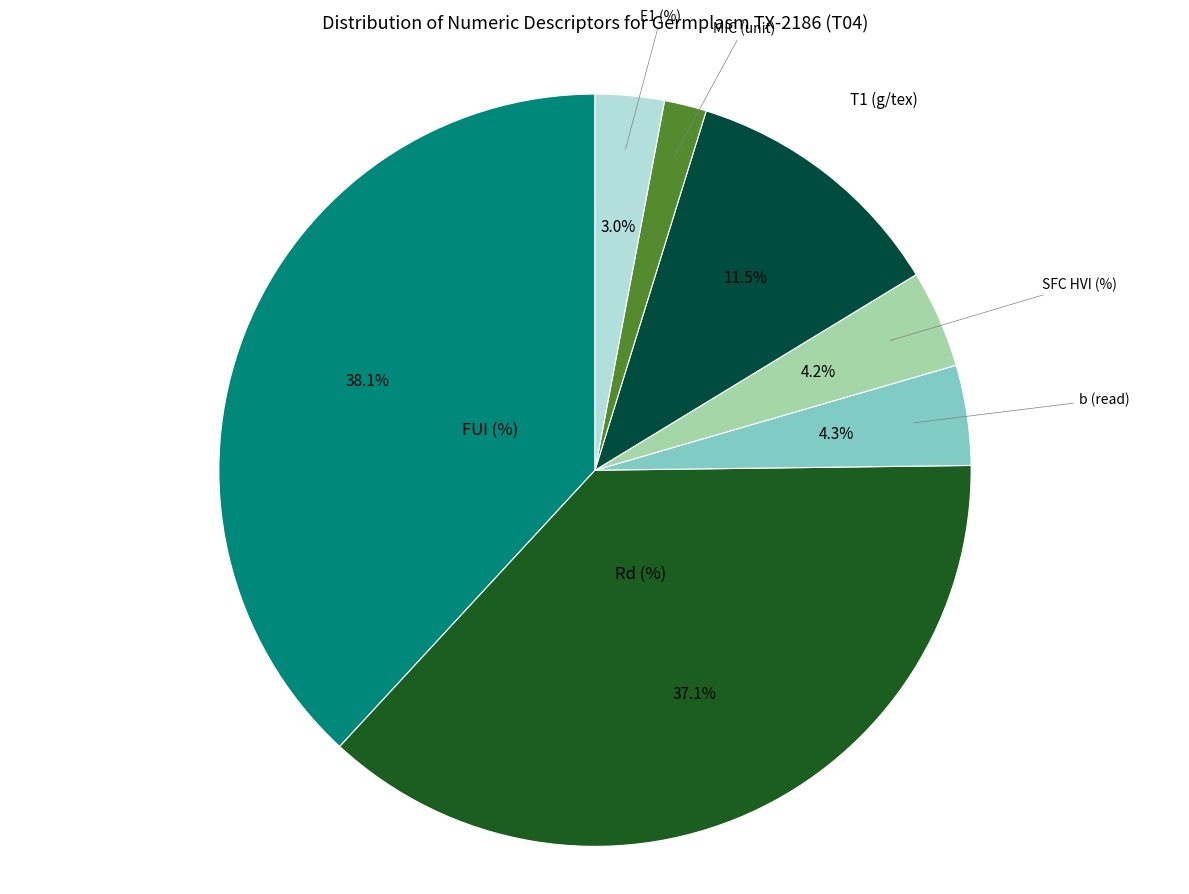

Does any single category account for the majority?

No